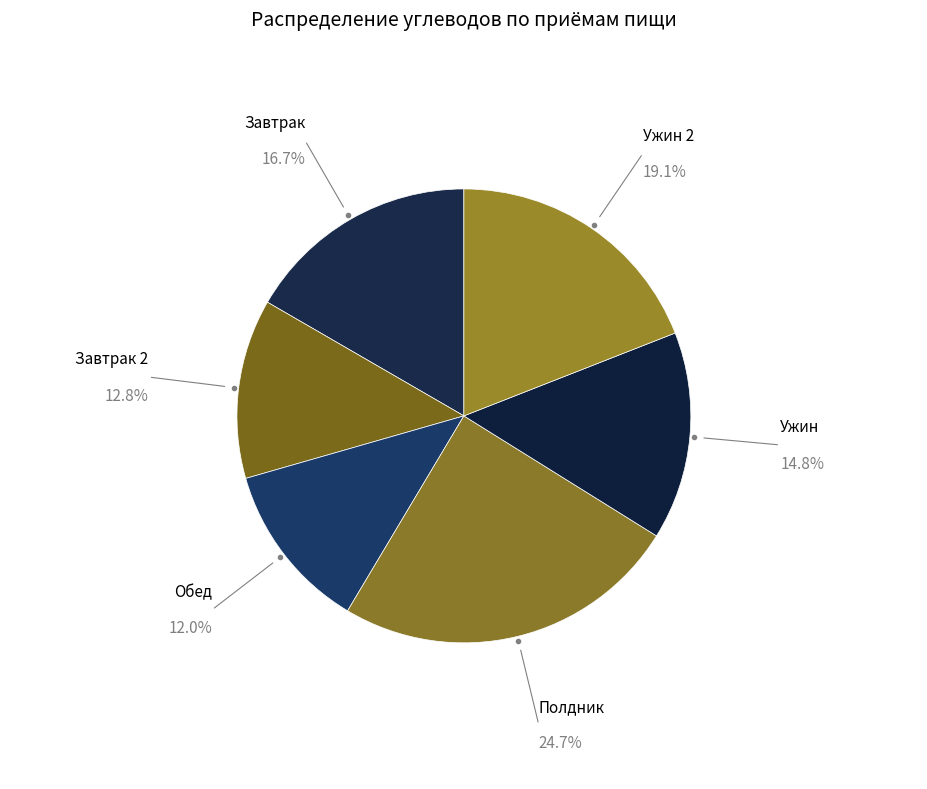

How many slices are in this pie chart?

6